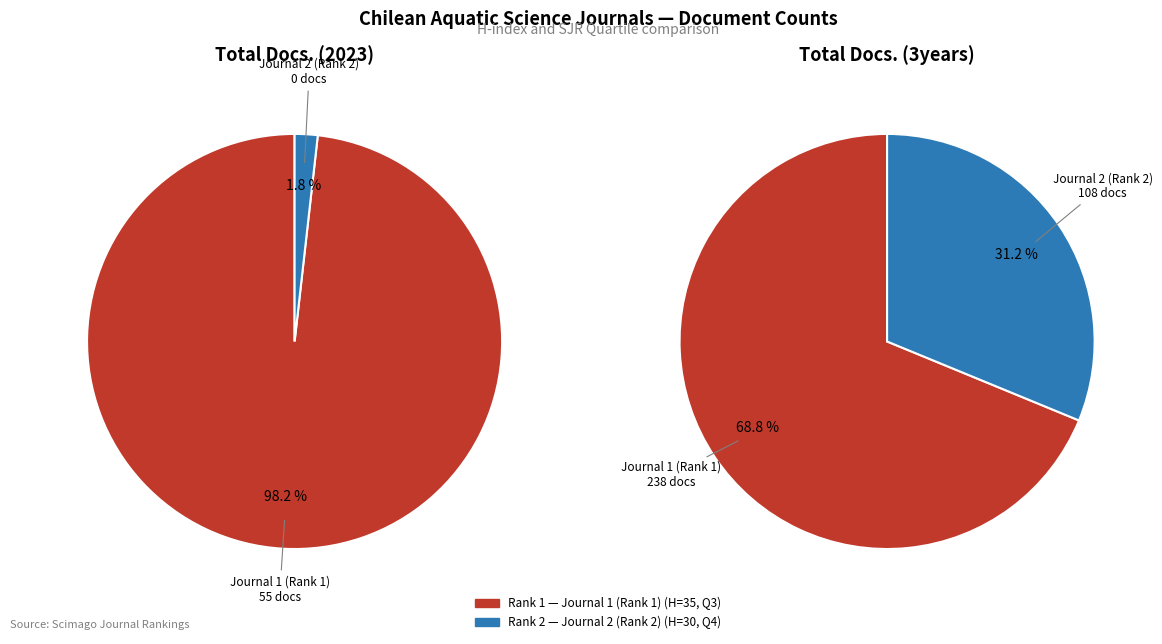

Count the number of slices in the pie.

2